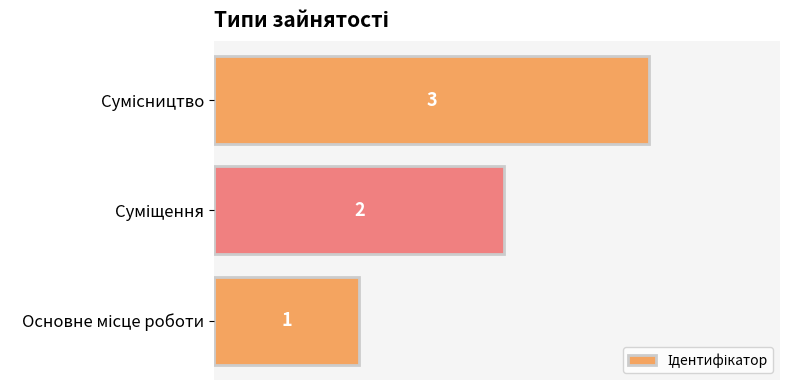

Does the chart contain any negative values?

No